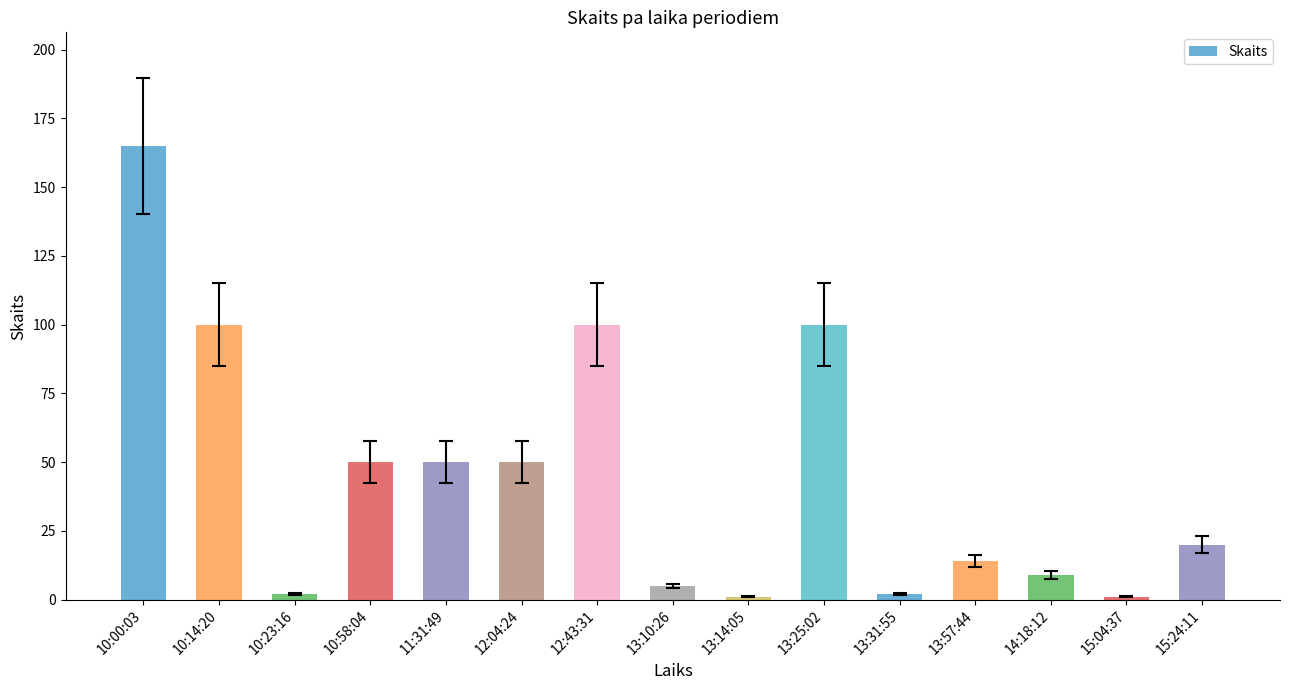

What is the difference between the values at 15:04:37 and 10:14:20?

99